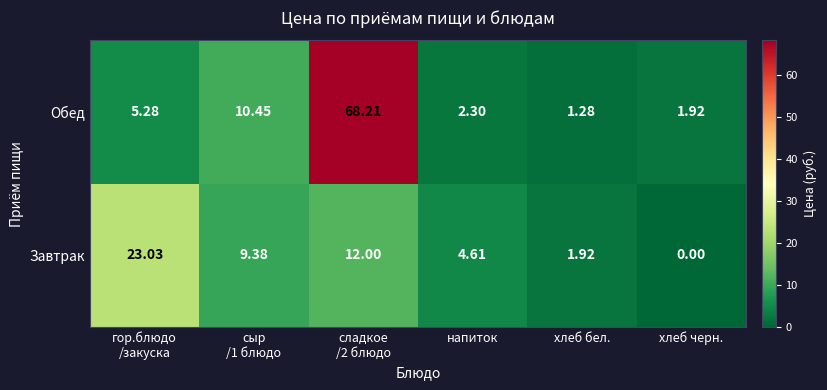

At which category does the chart reach its minimum across all series?

хлеб черн.